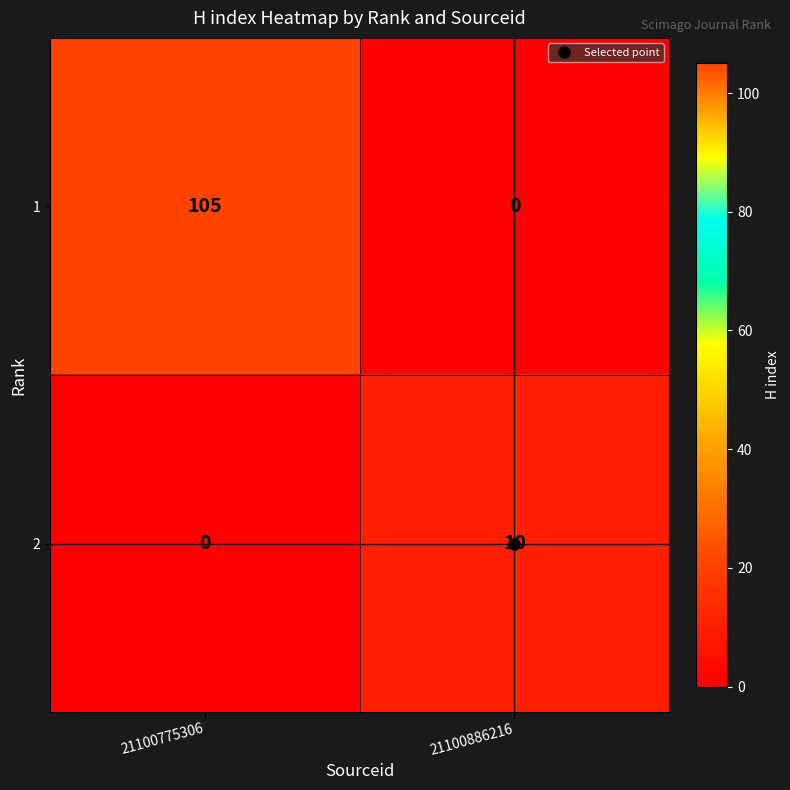

At which category is the sum across all series the highest?

21100775306